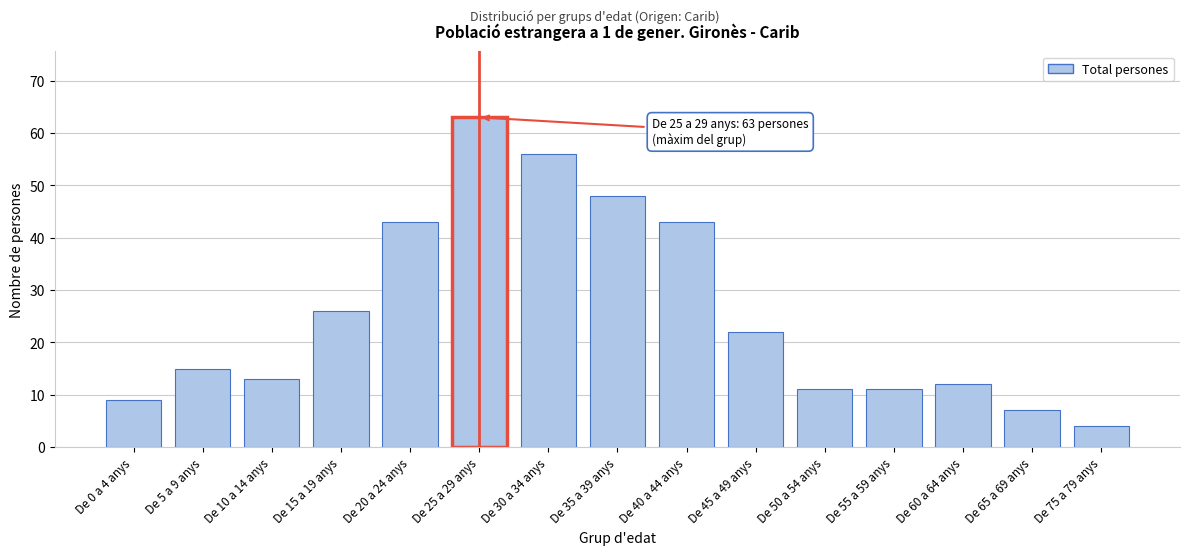

Reading left to right, transcribe all the data shown in this chart.

9	15	13	26	43	63	56	48	43	22	11	11	12	7	4